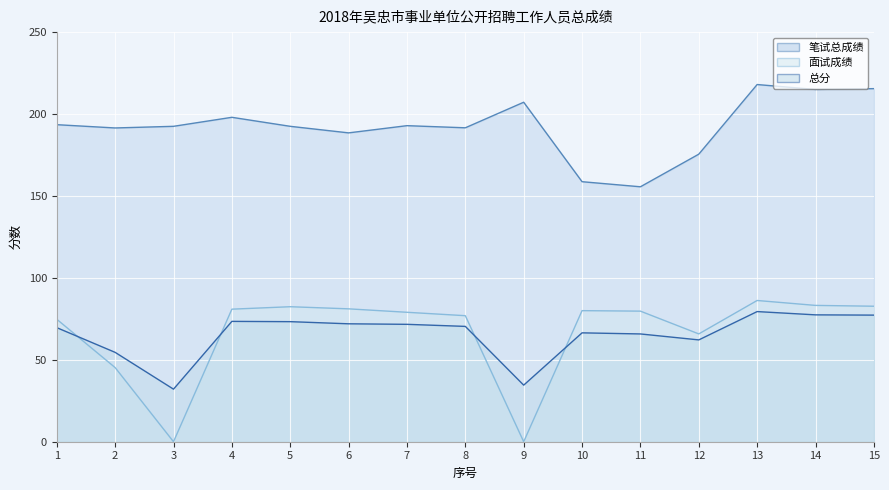

Is it true that 总分 equals 69.6 at 1?

True